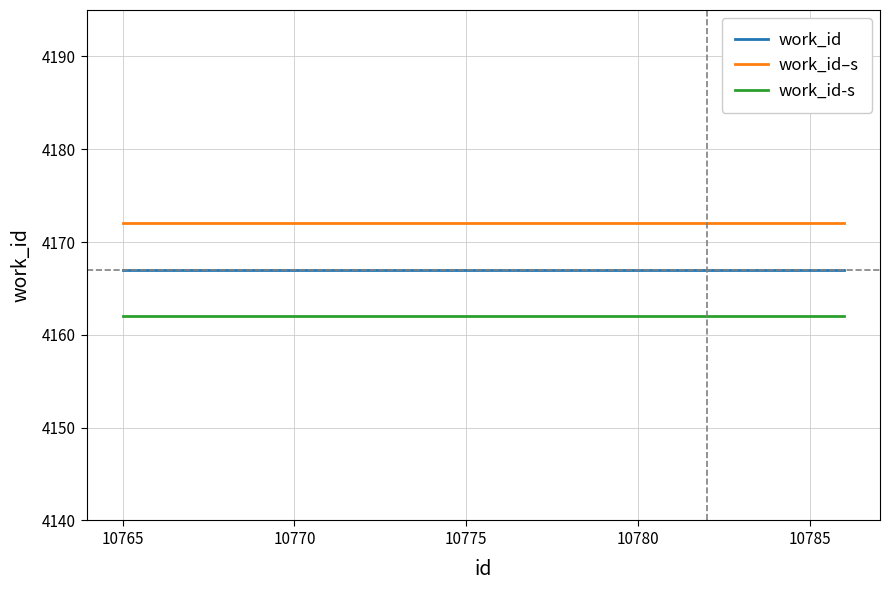

True or false: work_id-s and work_id–s intersect in this chart.

False